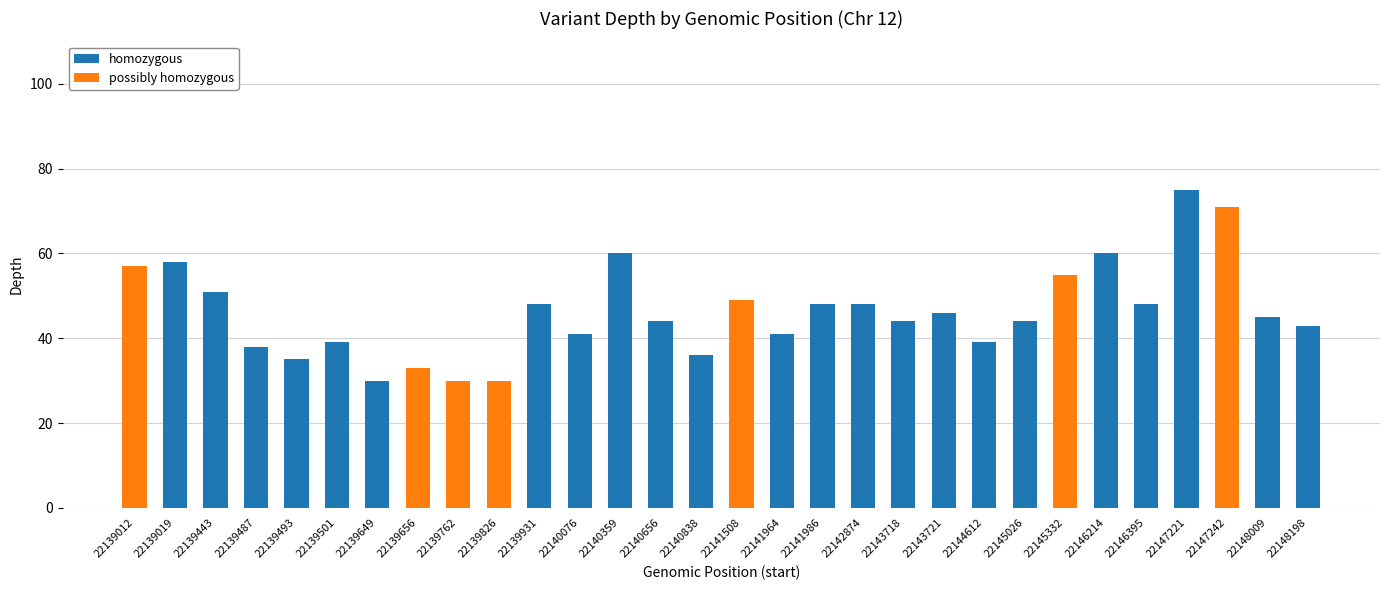

The homozygous series shows 22 at 22144612. True or false?

False